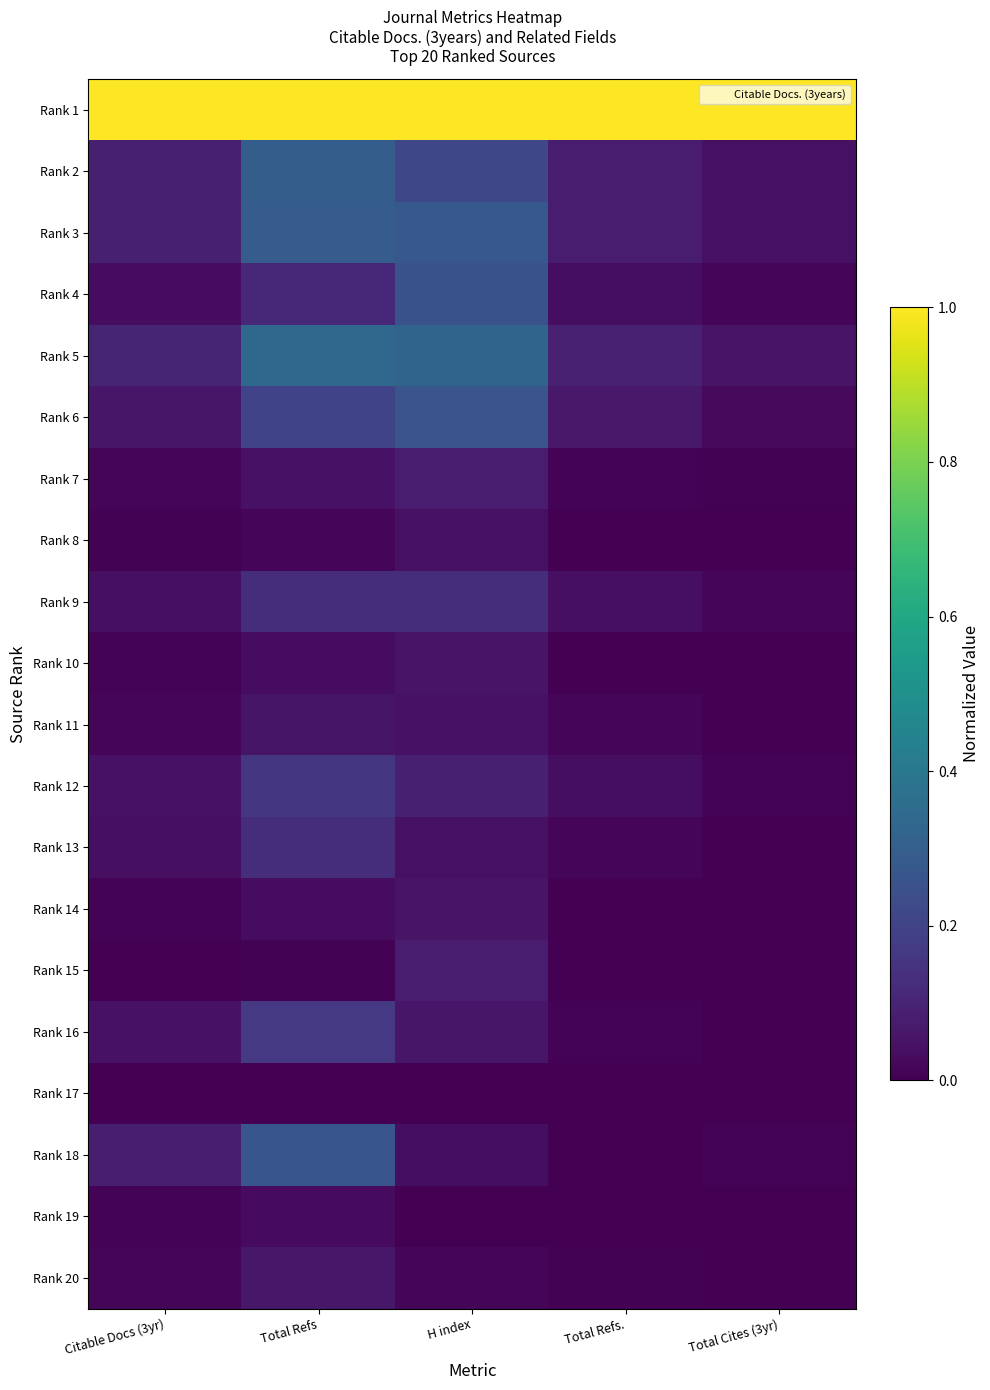

Reading left to right, list all the values displayed in this chart.

Rank 1: Citable Docs (3yr)=1.0	Total Refs=1.0	H index=1.0	Total Refs.=1.0	Total Cites (3yr)=1.0
Rank 2: Citable Docs (3yr)=0.1	Total Refs=0.3	H index=0.2	Total Refs.=0.1	Total Cites (3yr)=0.0
Rank 3: Citable Docs (3yr)=0.1	Total Refs=0.3	H index=0.3	Total Refs.=0.1	Total Cites (3yr)=0.0
Rank 4: Citable Docs (3yr)=0.0	Total Refs=0.1	H index=0.3	Total Refs.=0.0	Total Cites (3yr)=0.0
Rank 5: Citable Docs (3yr)=0.1	Total Refs=0.3	H index=0.3	Total Refs.=0.1	Total Cites (3yr)=0.1
Rank 6: Citable Docs (3yr)=0.1	Total Refs=0.2	H index=0.3	Total Refs.=0.1	Total Cites (3yr)=0.0
Rank 7: Citable Docs (3yr)=0.0	Total Refs=0.0	H index=0.1	Total Refs.=0.0	Total Cites (3yr)=0.0
Rank 8: Citable Docs (3yr)=0.0	Total Refs=0.0	H index=0.0	Total Refs.=0.0	Total Cites (3yr)=0.0
Rank 9: Citable Docs (3yr)=0.0	Total Refs=0.1	H index=0.1	Total Refs.=0.0	Total Cites (3yr)=0.0
Rank 10: Citable Docs (3yr)=0.0	Total Refs=0.0	H index=0.1	Total Refs.=0.0	Total Cites (3yr)=0.0
Rank 11: Citable Docs (3yr)=0.0	Total Refs=0.1	H index=0.0	Total Refs.=0.0	Total Cites (3yr)=0.0
Rank 12: Citable Docs (3yr)=0.0	Total Refs=0.2	H index=0.1	Total Refs.=0.0	Total Cites (3yr)=0.0
Rank 13: Citable Docs (3yr)=0.0	Total Refs=0.1	H index=0.0	Total Refs.=0.0	Total Cites (3yr)=0.0
Rank 14: Citable Docs (3yr)=0.0	Total Refs=0.0	H index=0.1	Total Refs.=0.0	Total Cites (3yr)=0.0
Rank 15: Citable Docs (3yr)=0.0	Total Refs=0.0	H index=0.1	Total Refs.=0.0	Total Cites (3yr)=0.0
Rank 16: Citable Docs (3yr)=0.1	Total Refs=0.2	H index=0.1	Total Refs.=0.0	Total Cites (3yr)=0.0
Rank 17: Citable Docs (3yr)=0.0	Total Refs=0.0	H index=0.0	Total Refs.=0.0	Total Cites (3yr)=0.0
Rank 18: Citable Docs (3yr)=0.1	Total Refs=0.3	H index=0.0	Total Refs.=0.0	Total Cites (3yr)=0.0
Rank 19: Citable Docs (3yr)=0.0	Total Refs=0.0	H index=0.0	Total Refs.=0.0	Total Cites (3yr)=0.0
Rank 20: Citable Docs (3yr)=0.0	Total Refs=0.1	H index=0.0	Total Refs.=0.0	Total Cites (3yr)=0.0